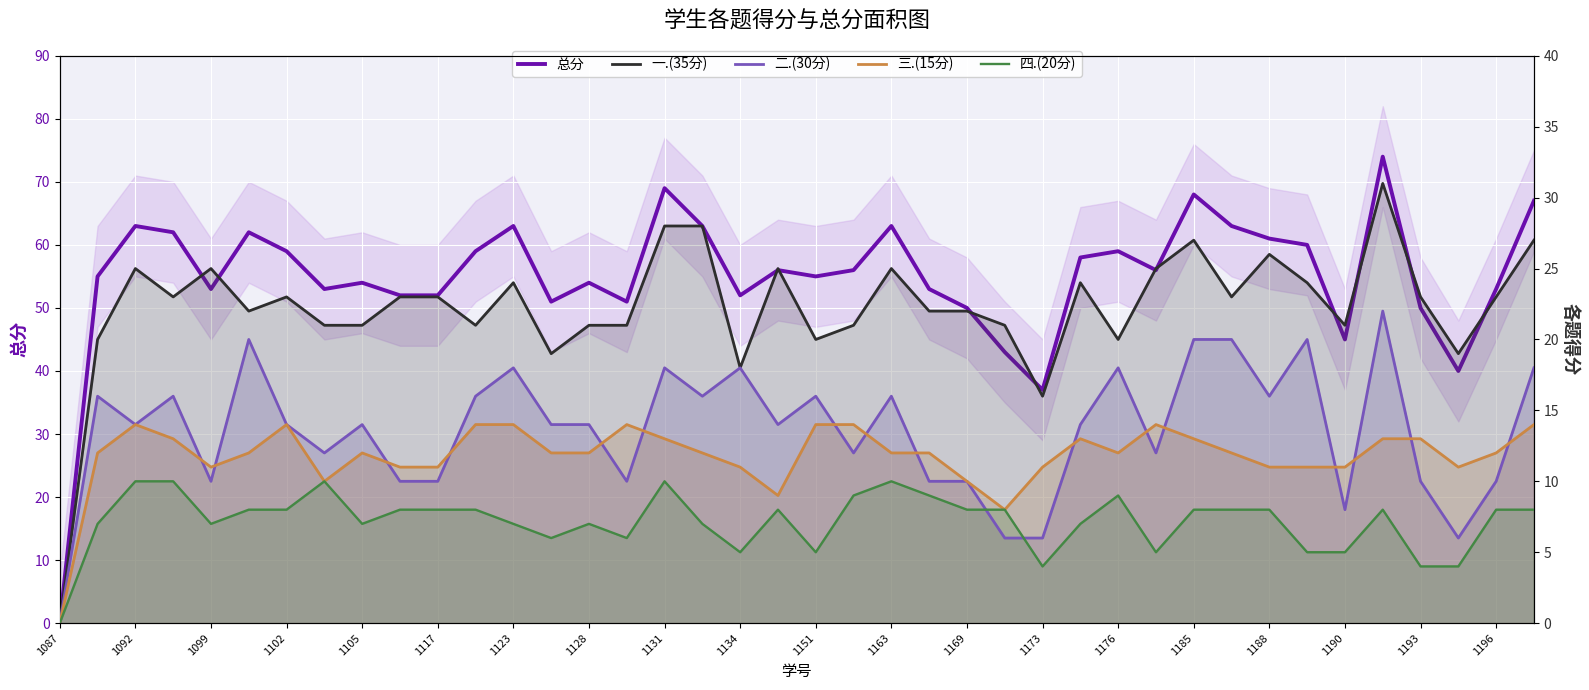

In 四.(20分), how many points are higher than both neighbors (excluding endpoints)?

7